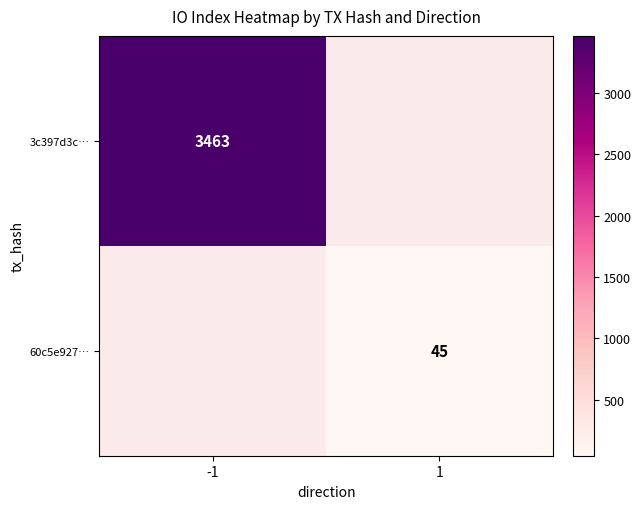

True or false: 3c397d3c… has a value of 1524 at -1.

False